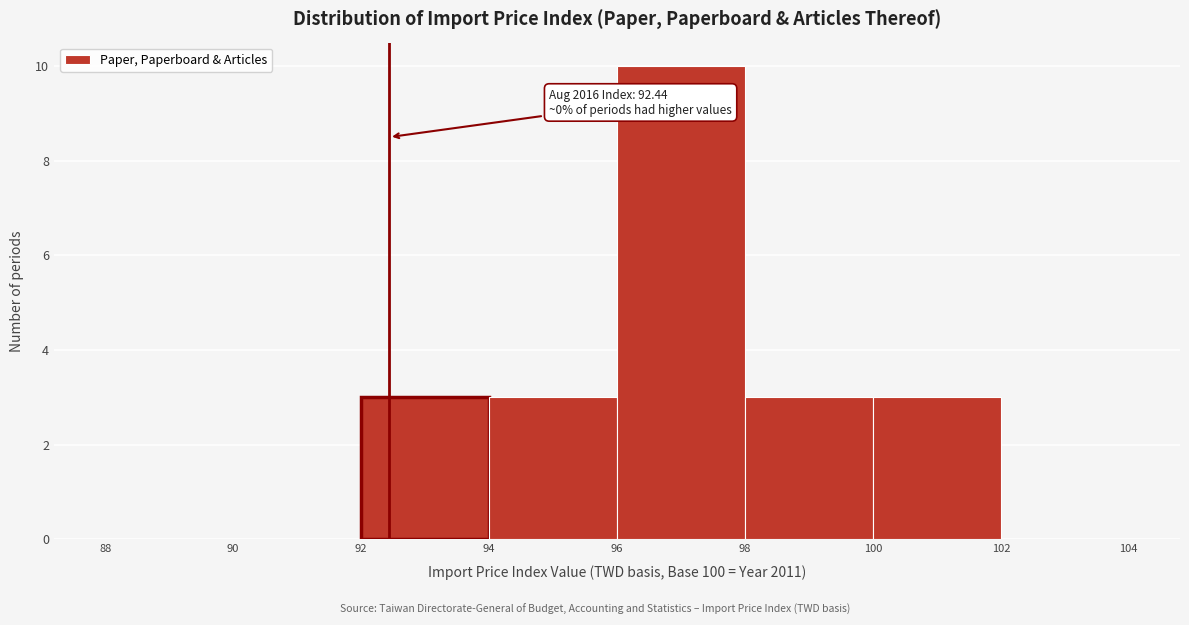

Over which range of the x-axis is the bar tallest?

96 to 98